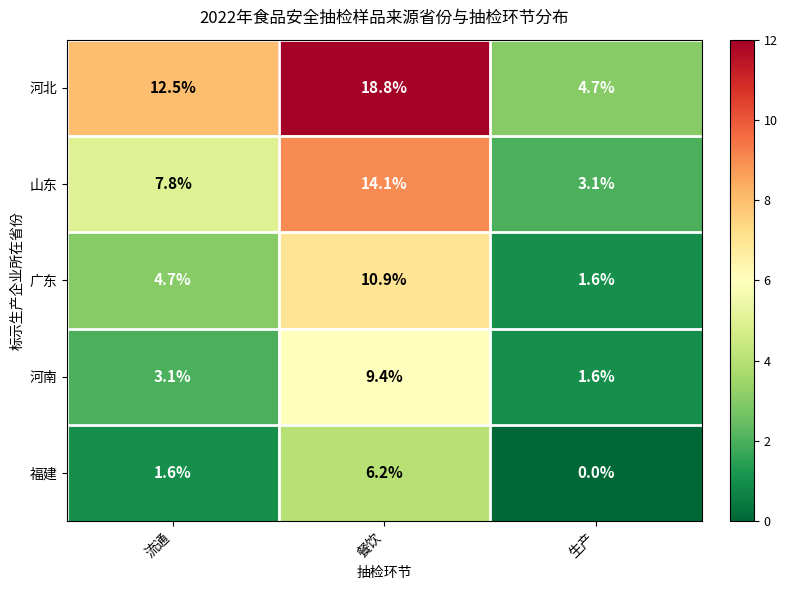

Reading left to right, transcribe all the data shown in this chart.

河北: 12.5	18.8	4.7
山东: 7.8	14.1	3.1
广东: 4.7	10.9	1.6
河南: 3.1	9.4	1.6
福建: 1.6	6.2	0.0